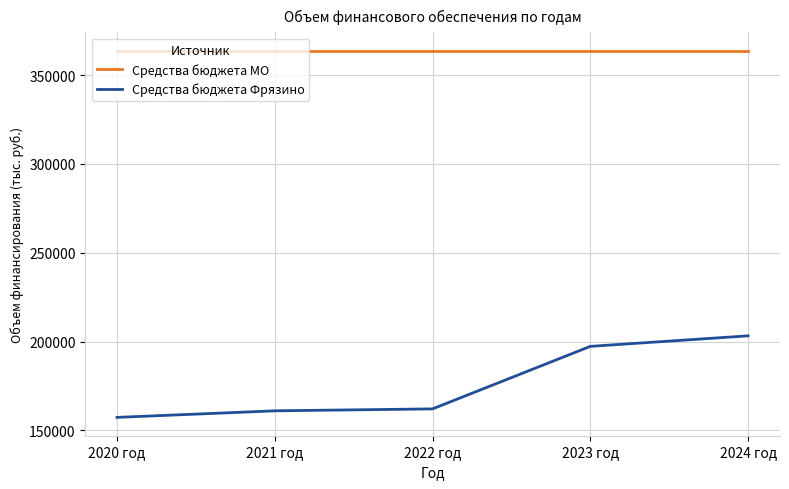

How many lines are shown in the chart?

2